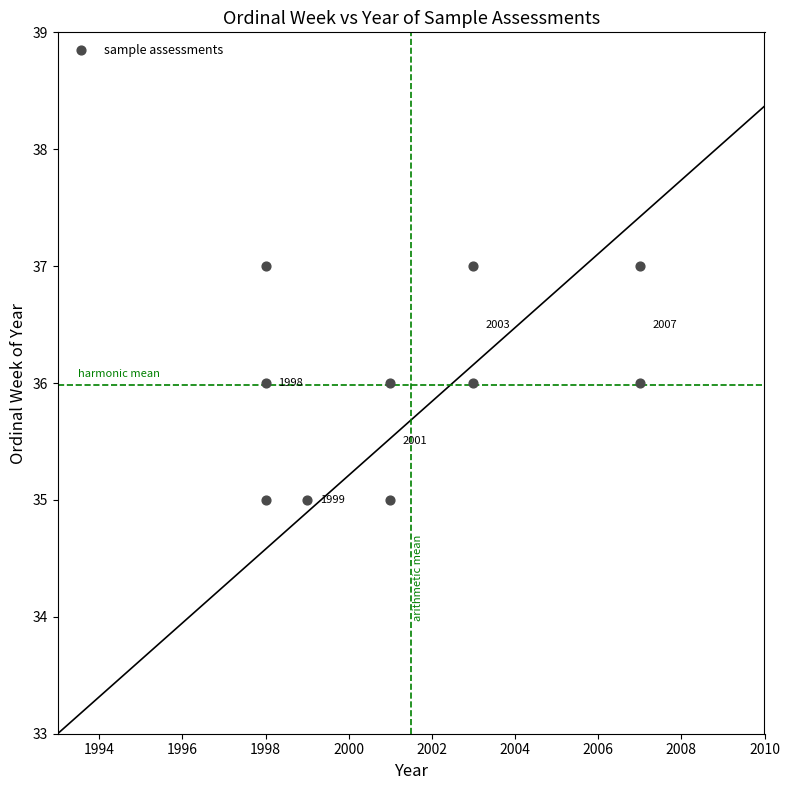

What Y value in the scatter plot is closest to 36?

36